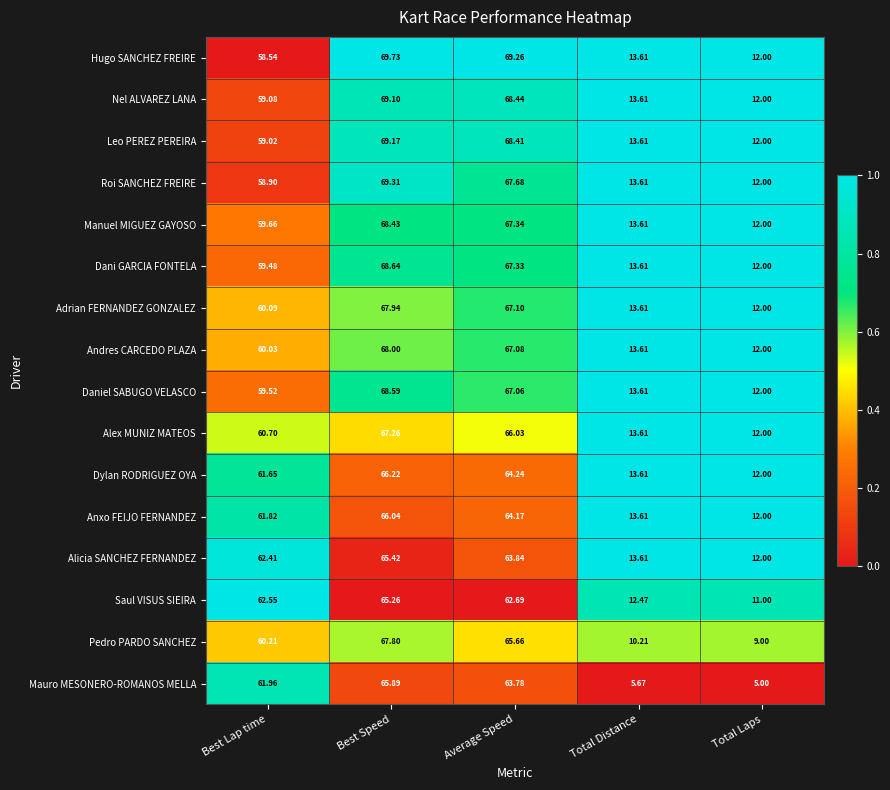

At which label does Adrian FERNANDEZ GONZALEZ first exceed 60?

Best Lap time